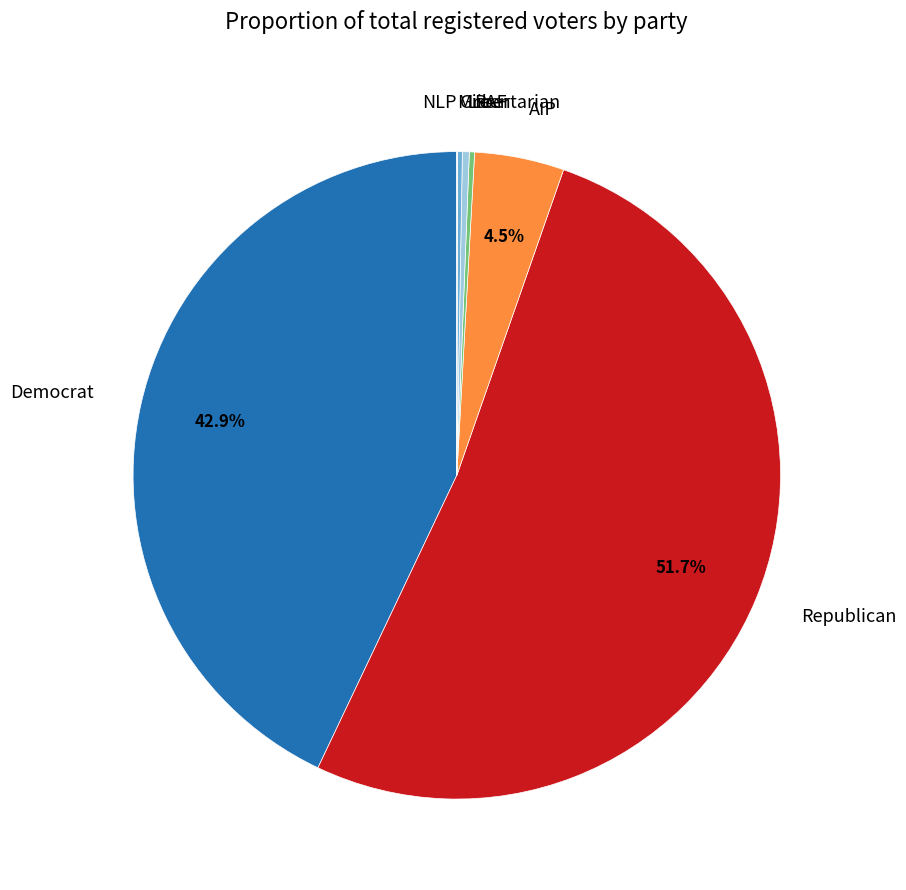

Which category has the biggest portion of the pie?

Republican